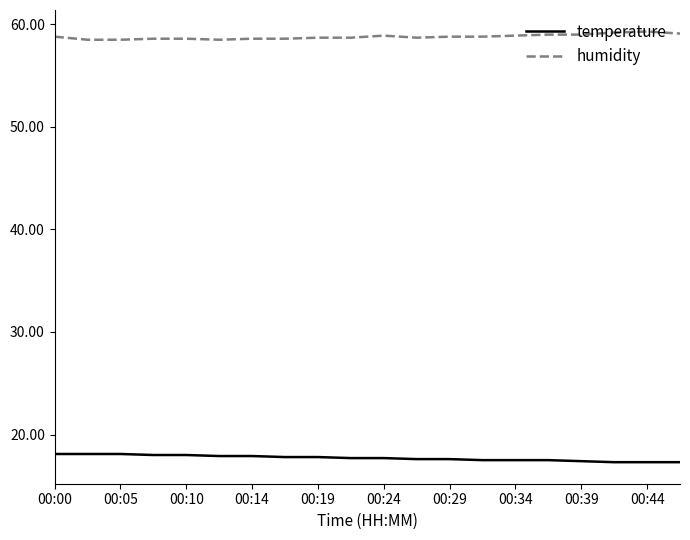

True or false: humidity and temperature cross at least once.

False